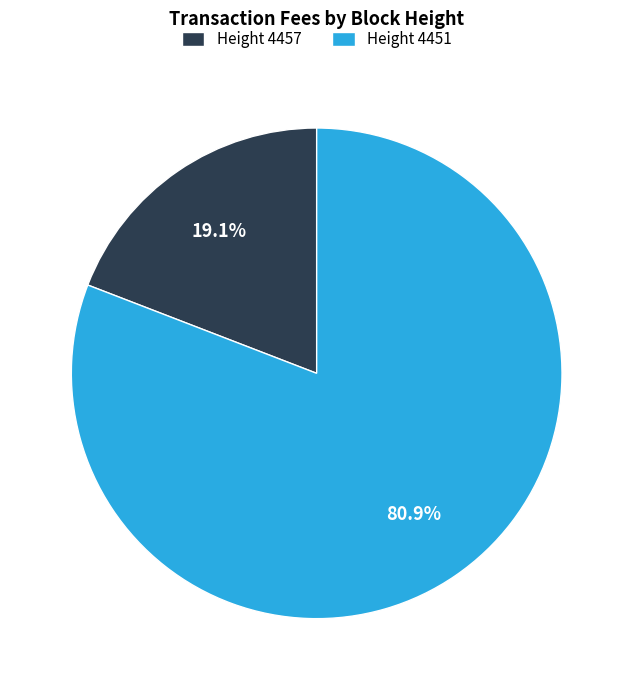

Is there any slice that represents more than half of the pie?

Yes